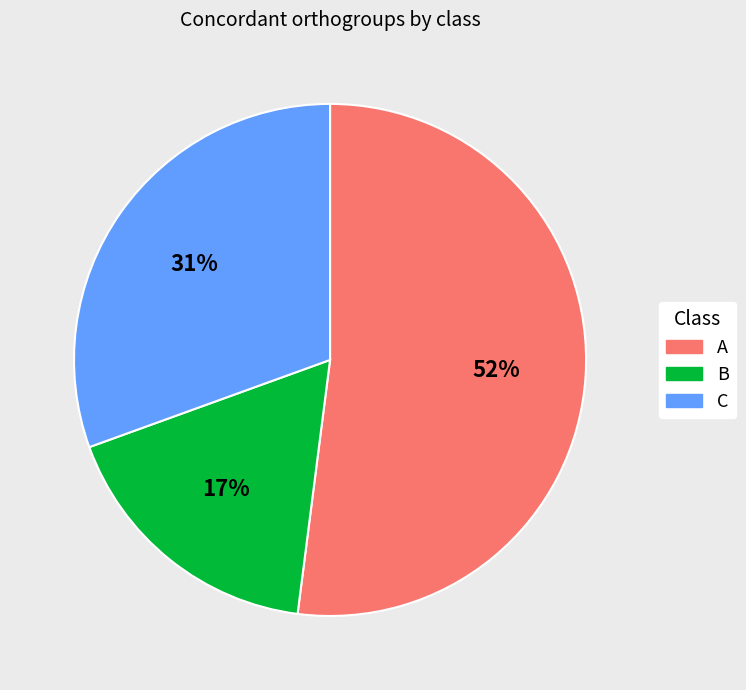

What is the majority slice?

A